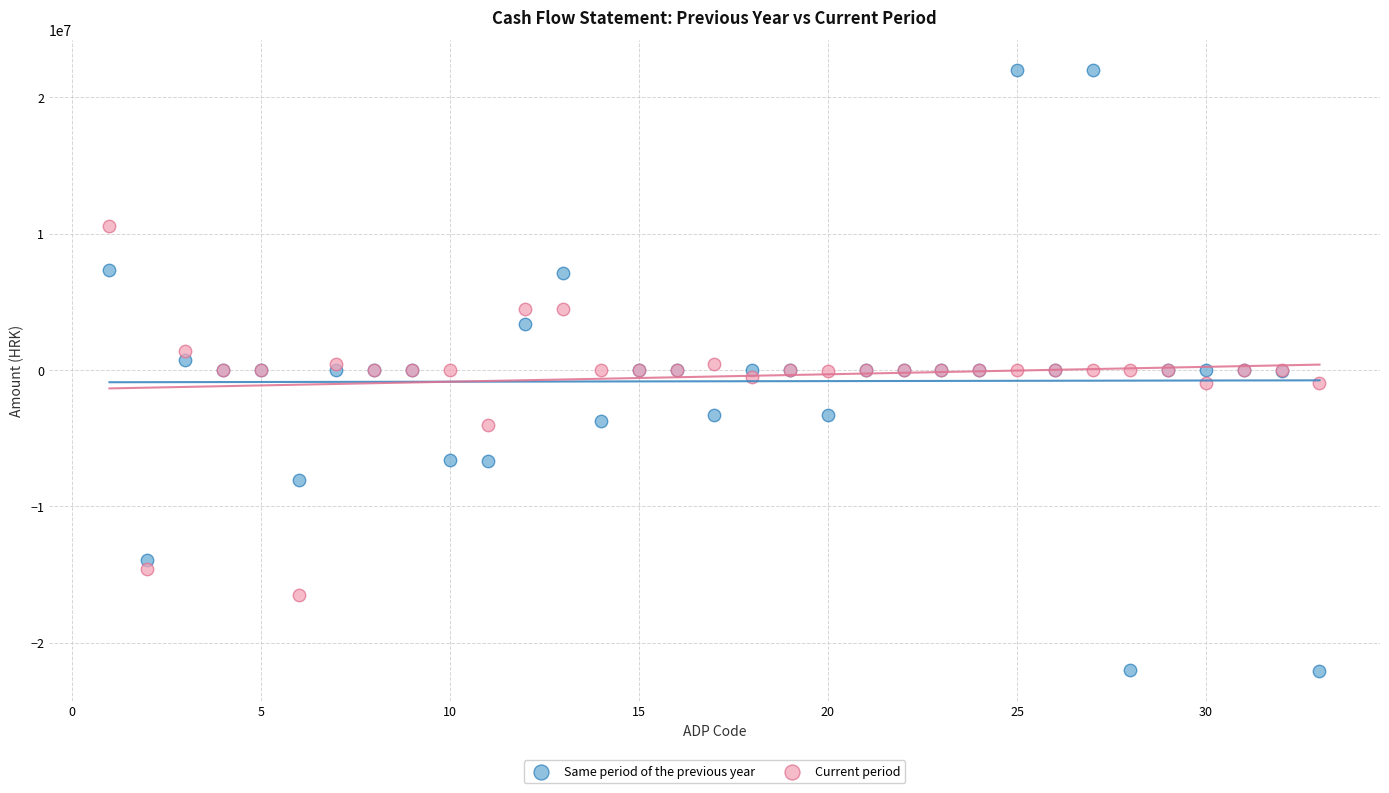

Which series reaches the minimum Y coordinate?

Same period of the previous year